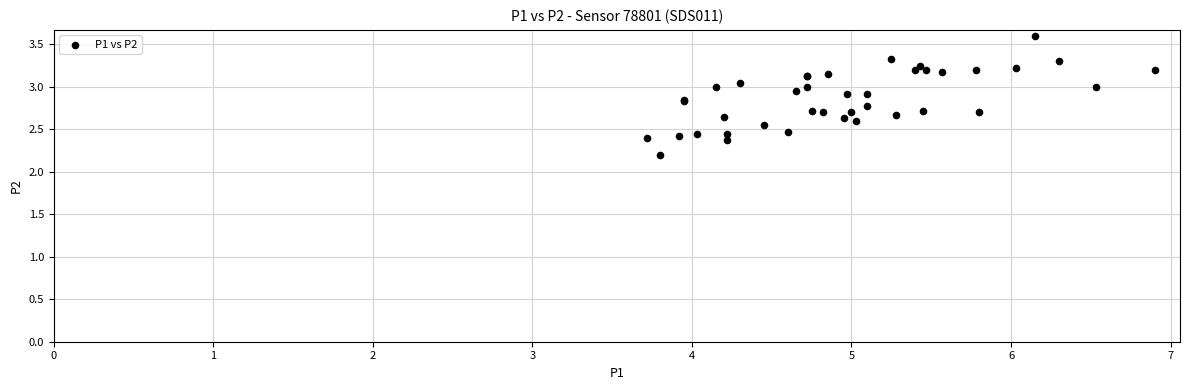

What Y value in the scatter plot is closest to 2?

2.2